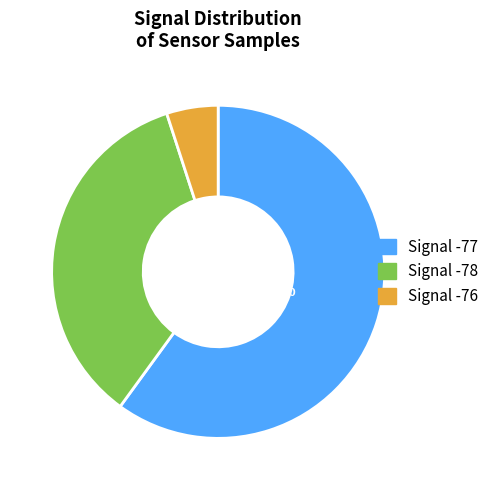

To the nearest percent, what is the difference between the largest and smallest slice percentages?

55%